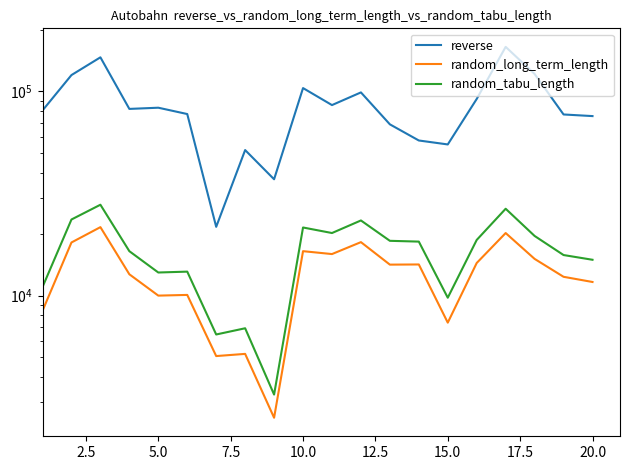

Is it true that random_tabu_length equals 3119 at 15.0?

False